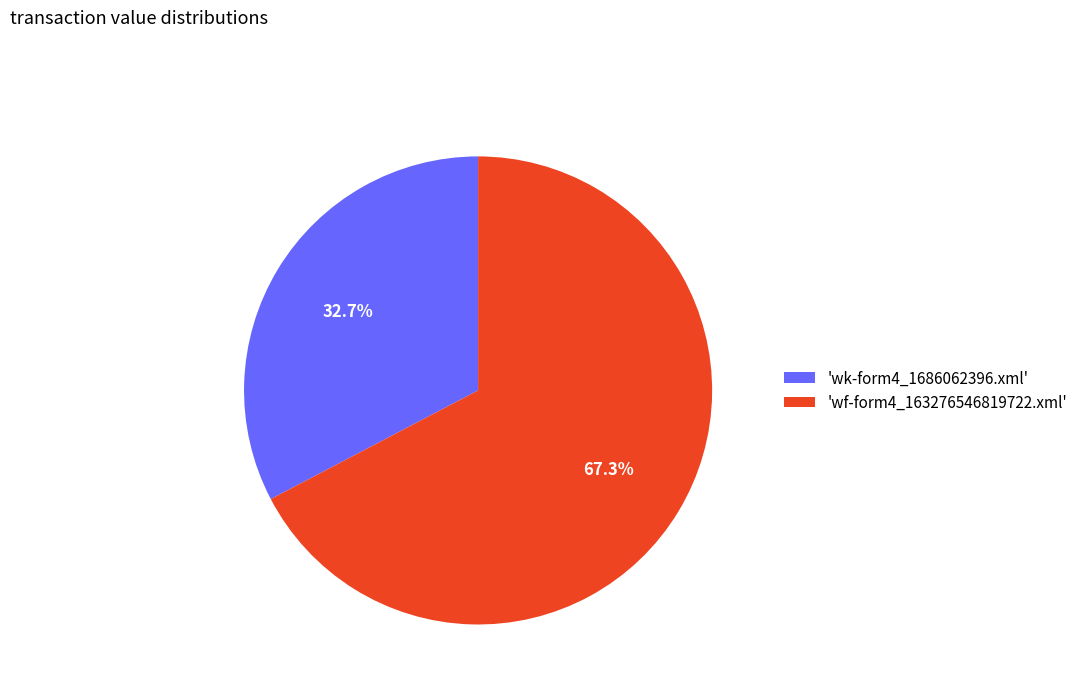

Which slice is the smallest?

'wk-form4_1686062396.xml'